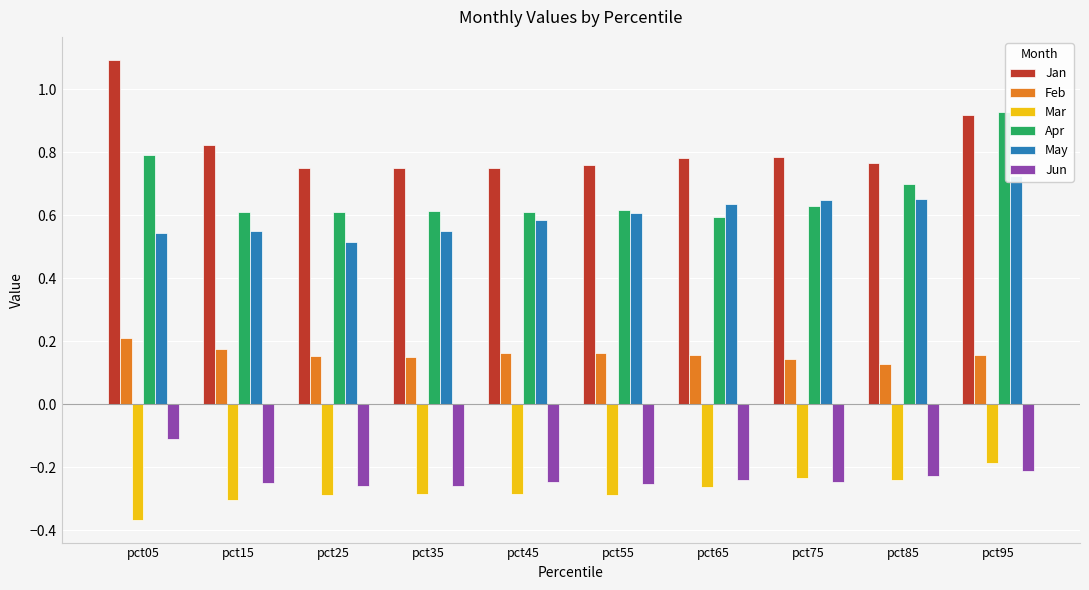

At which category does the chart reach its peak across all series?

pct05